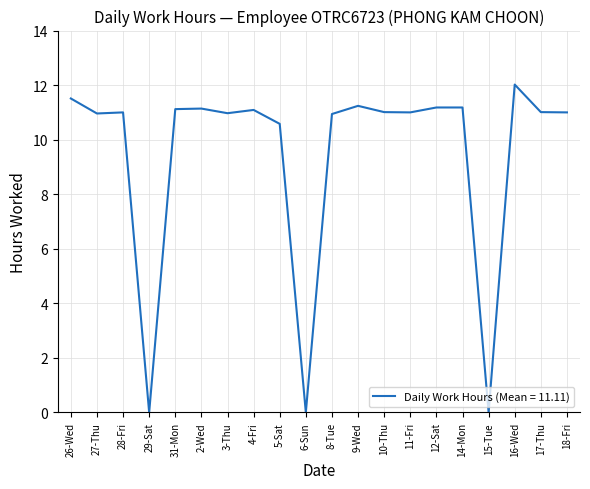

Which label corresponds to the largest value in the chart?

16-Wed